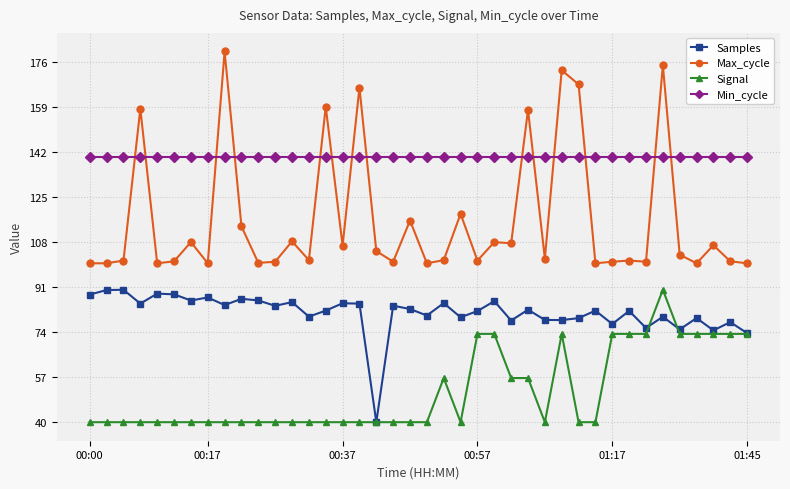

True or false: Samples and Max_cycle intersect in this chart.

False